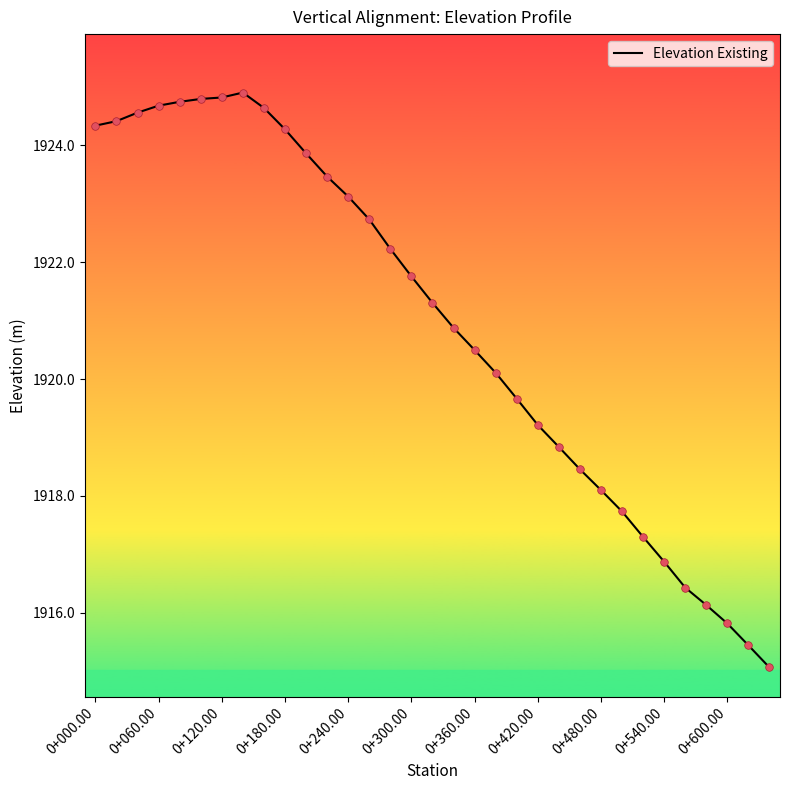

What is the difference between the maximum and minimum values?

9.8